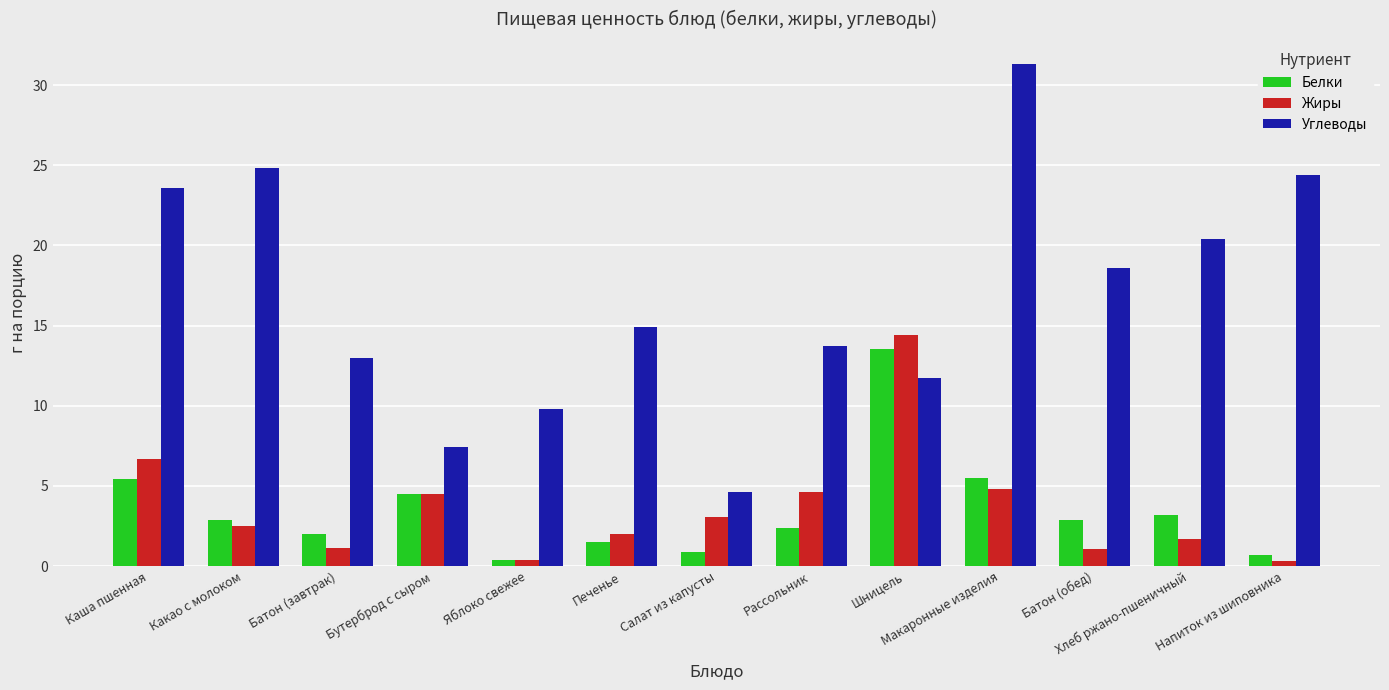

The value of Углеводы at Печенье is 9.0. True or false?

False